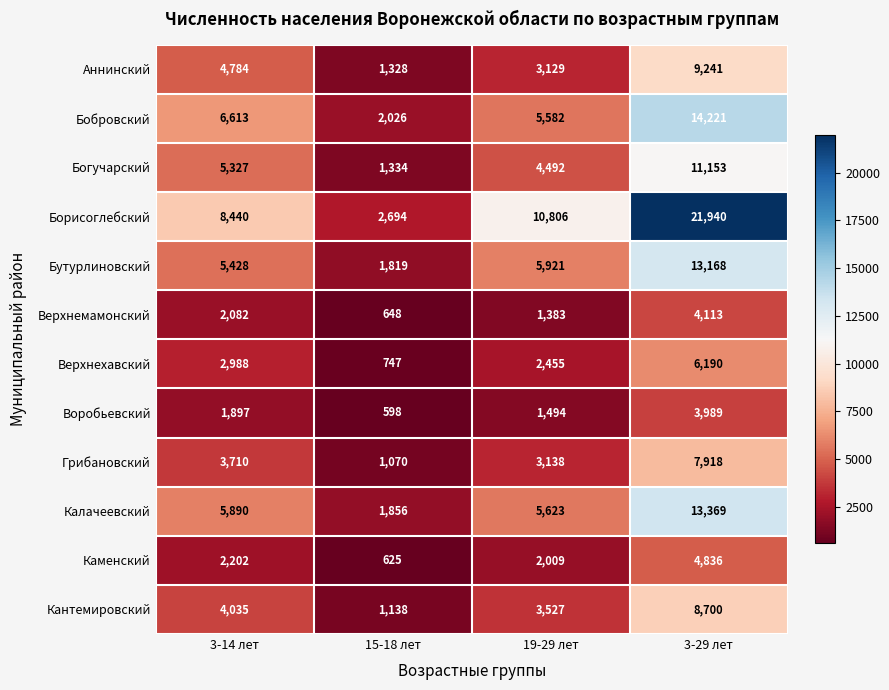

Which series changed the most between 19-29 лет and 3-29 лет?

Борисоглебский